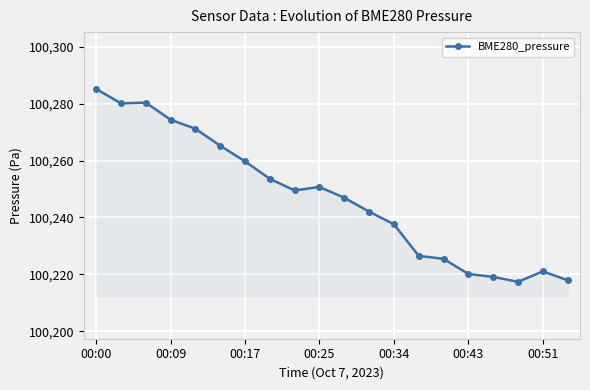

What is the value of the 9th point from the left?

100249.5